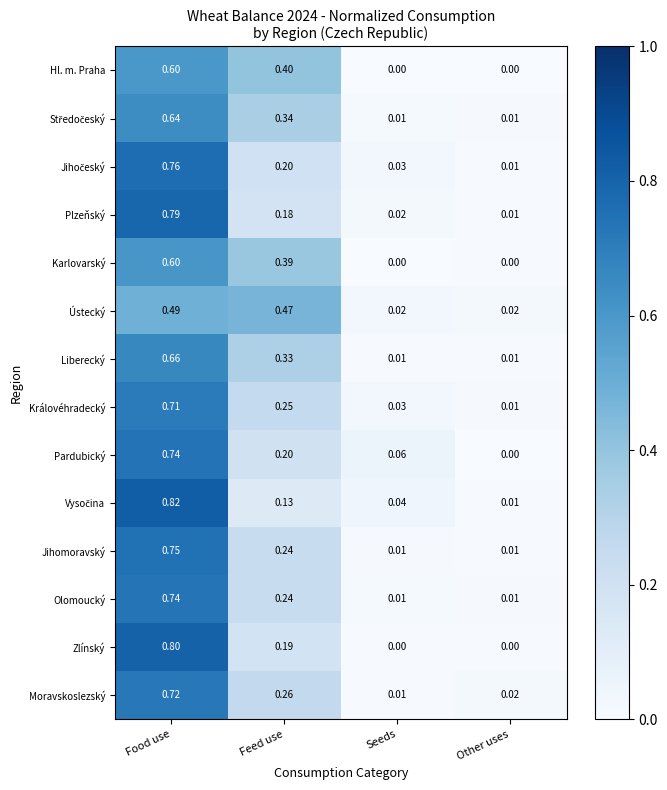

Which category has the highest value in the Hl. m. Praha series?

Food use